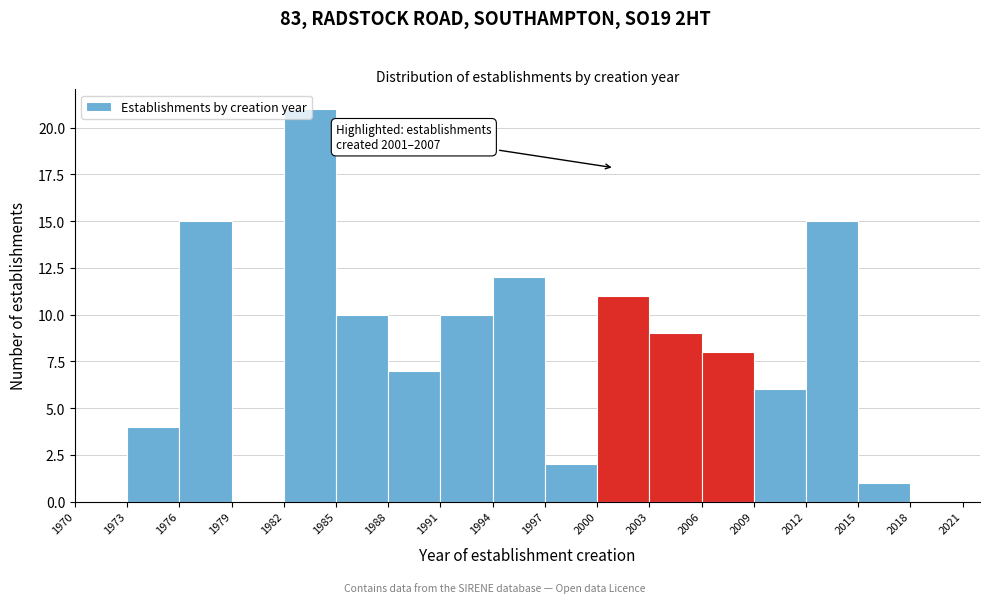

Over which range of the x-axis is the bar tallest?

1982 to 1985